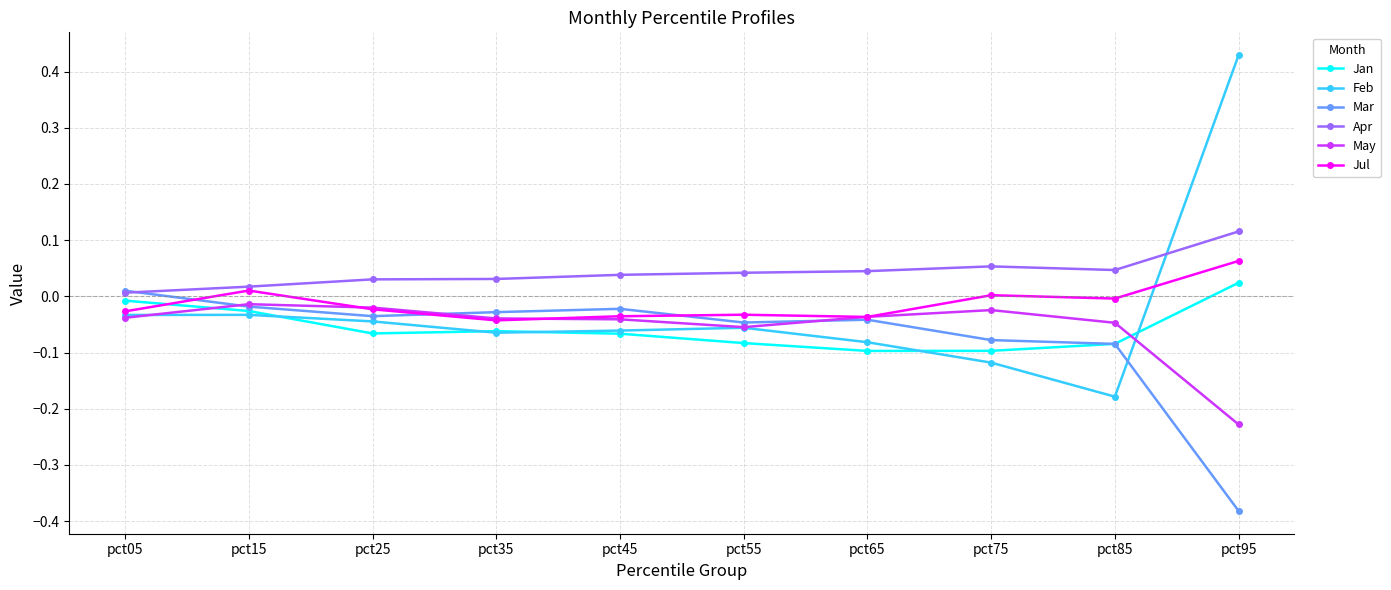

True or false: Jul has a value of -0.0 at pct65.

True